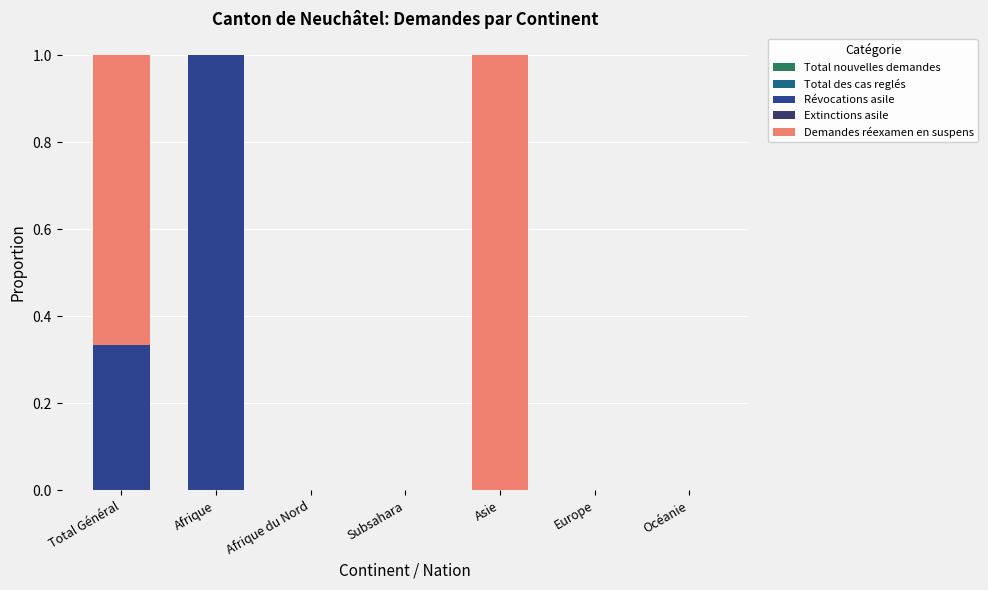

Are the bars grouped side by side (vs. stacked)?

No